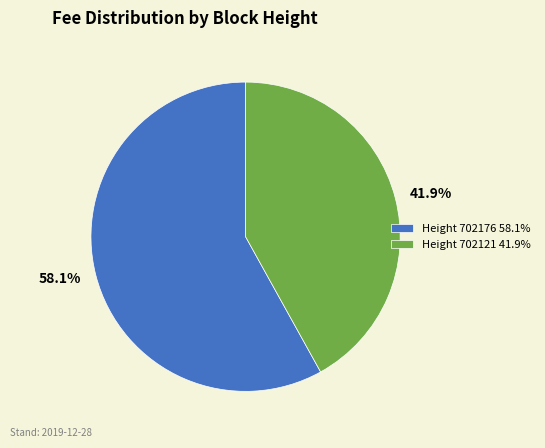

What is the largest slice in the pie chart?

Height 702176 58.1%